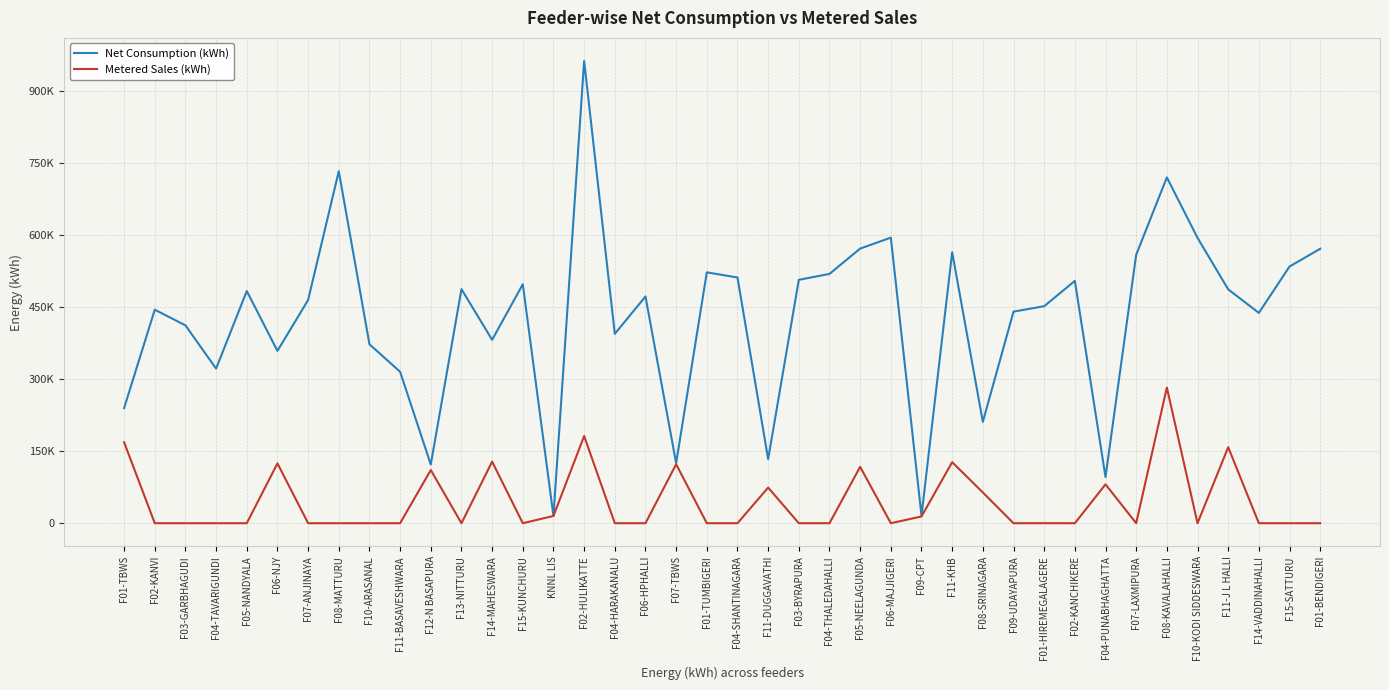

True or false: Metered Sales (kWh) has a value of 172994.8 at F15-SATTURU.

False